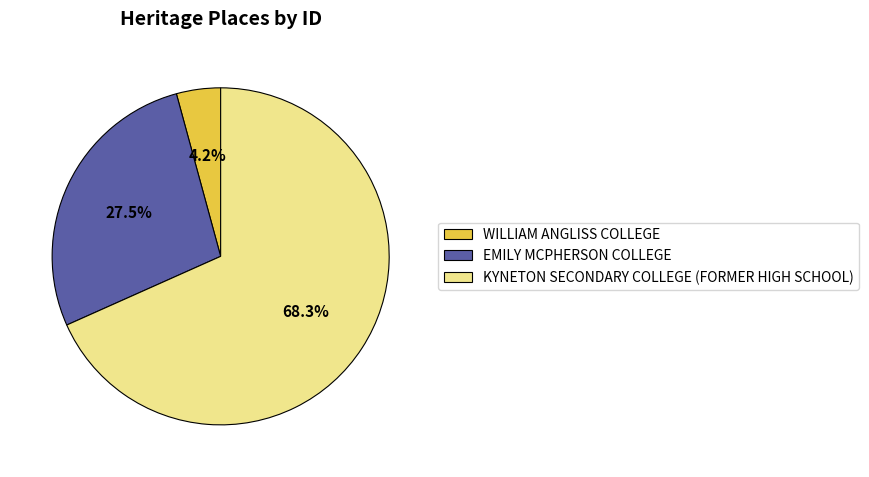

Which slice is the largest?

KYNETON SECONDARY COLLEGE (FORMER HIGH SCHOOL)